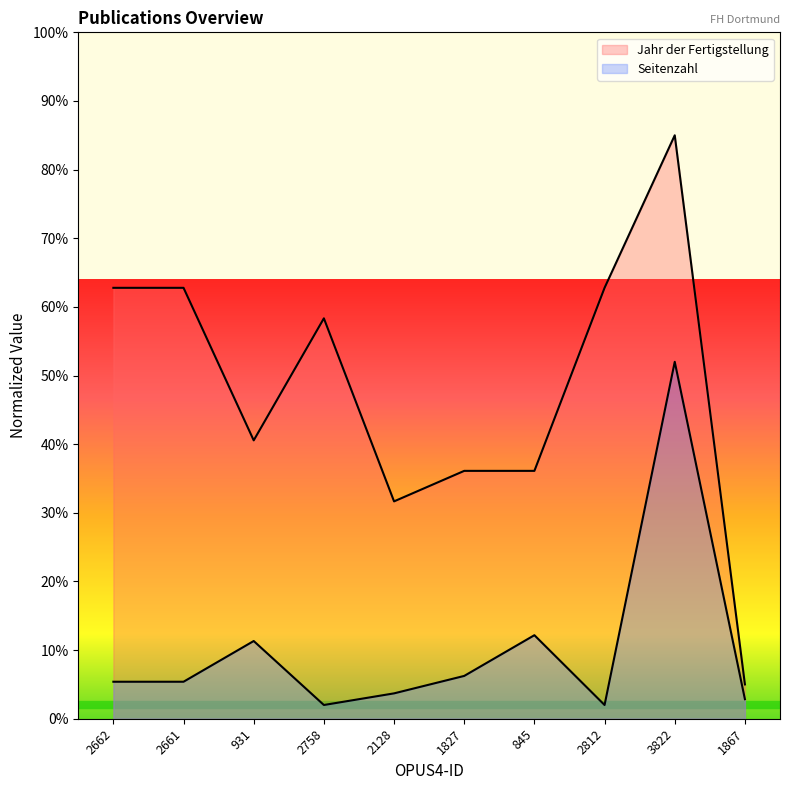

What is the lowest value of the Seitenzahl series?

2.0